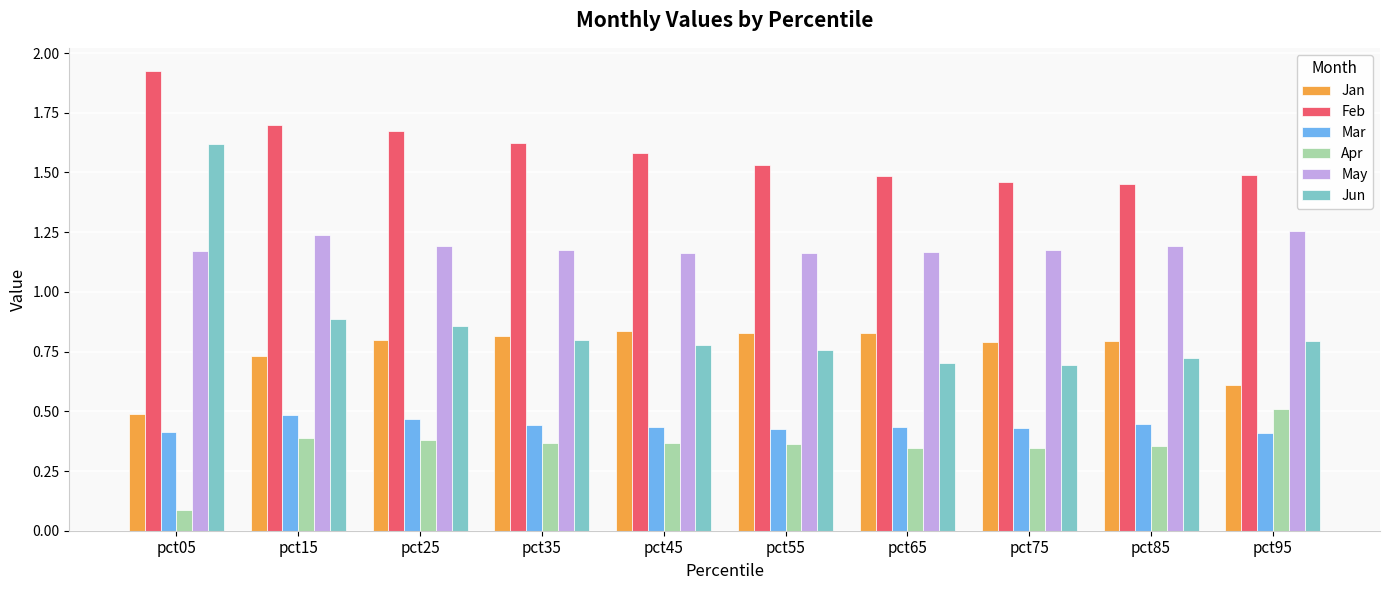

What is the difference between the Mar values at pct25 and pct95?

0.1